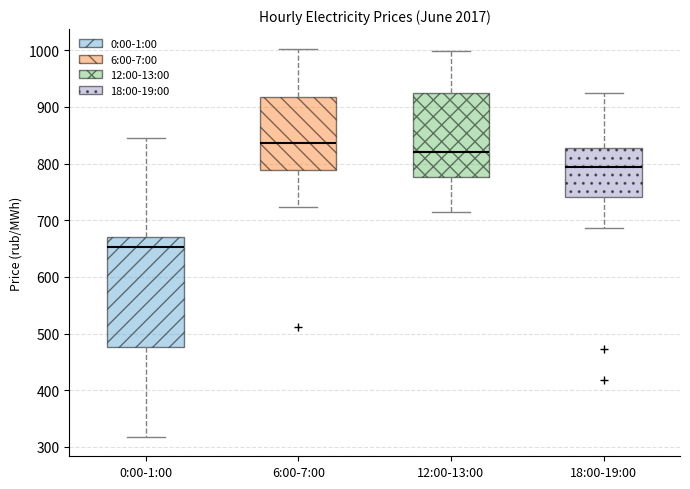

Which box is the tallest, from its lower edge to its upper edge?

0:00-1:00